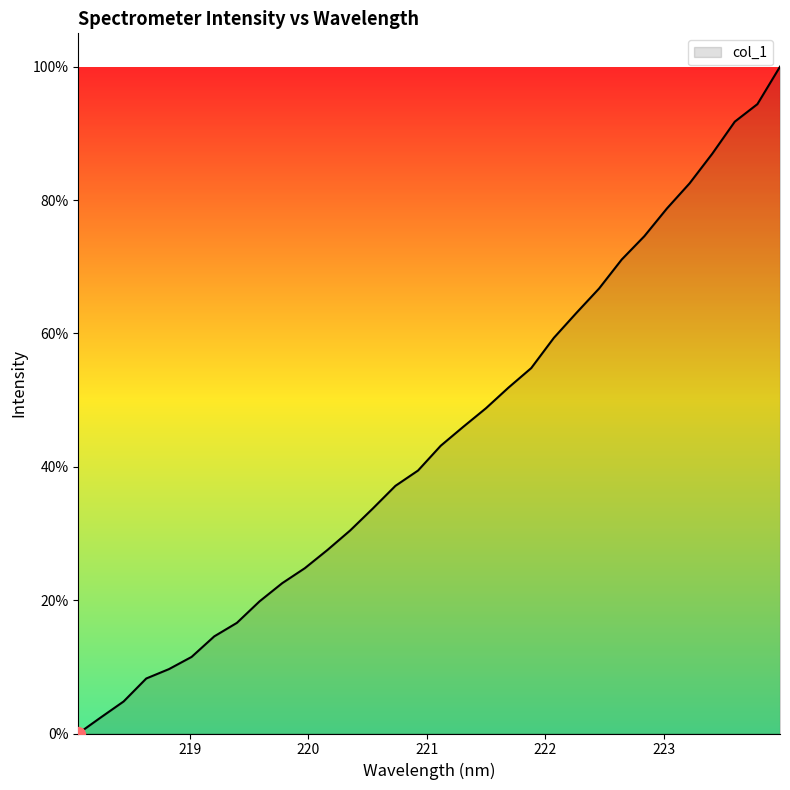

What is the difference between the maximum and minimum values?

100.0